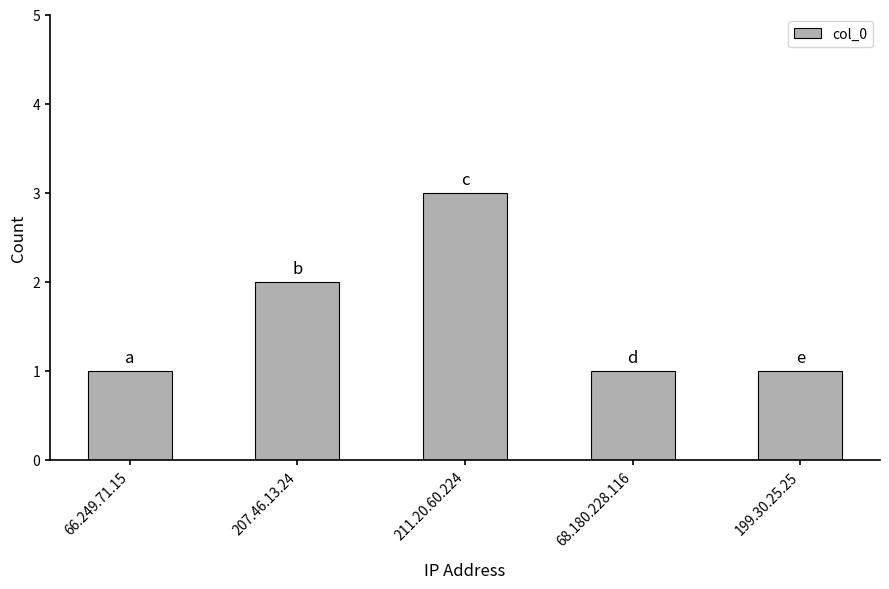

What is the change in value from 207.46.13.24 to 199.30.25.25?

-1